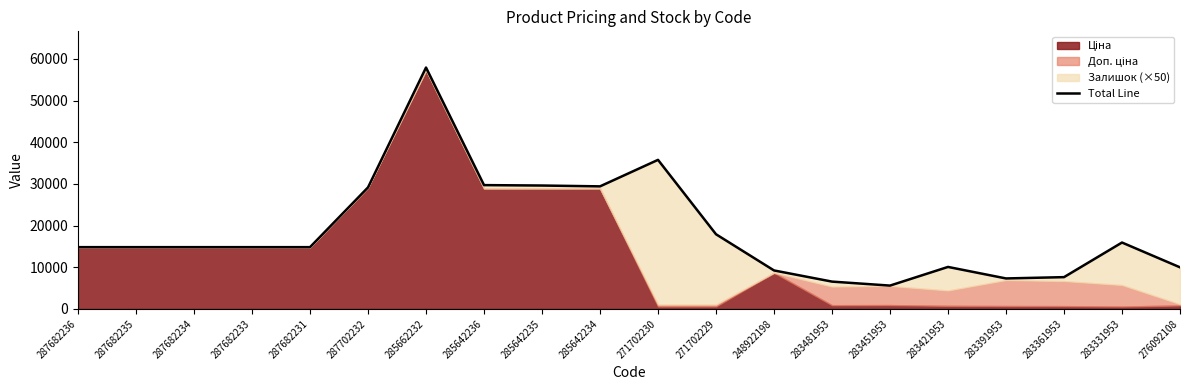

Reading left to right, transcribe all the data shown in this chart.

14817.6	14817.6	14817.6	14817.6	14817.6	29152.3	57908.0	29701.7	29601.7	29401.7	35760.0	17910.0	9229.5	6553.1	5595.0	10073.0	7310.3	7623.6	15927.0	9976.7